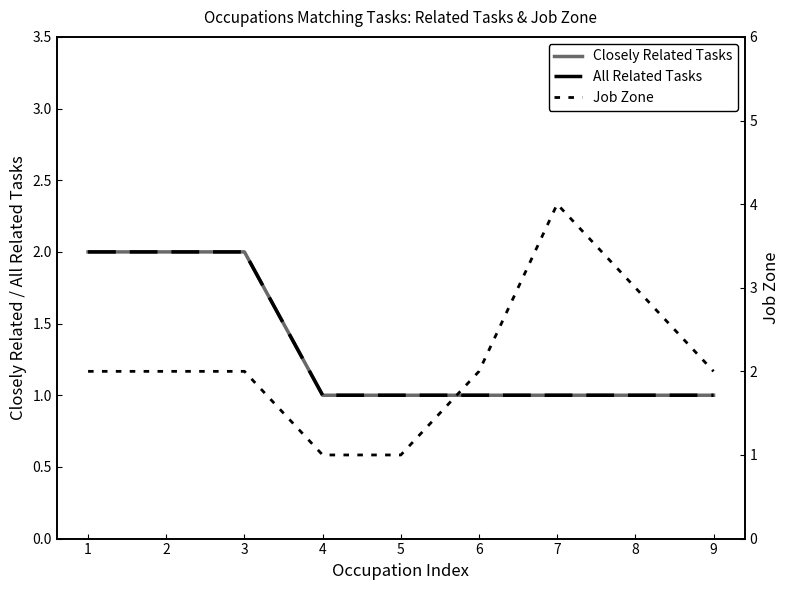

Which series has the widest spread of values?

Job Zone